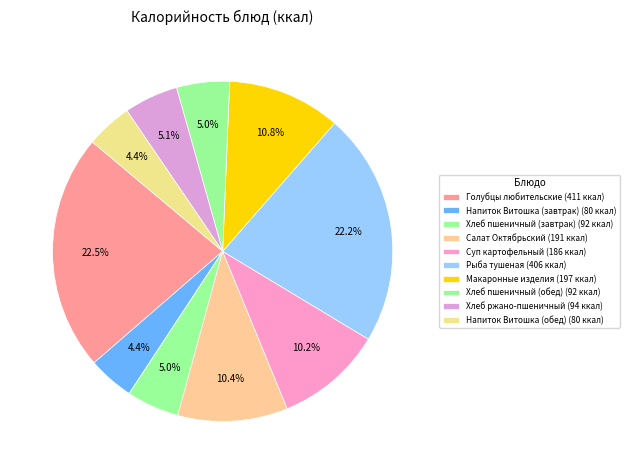

What percentage is the Напиток Витошка (завтрак) slice, to the nearest percent?

4%